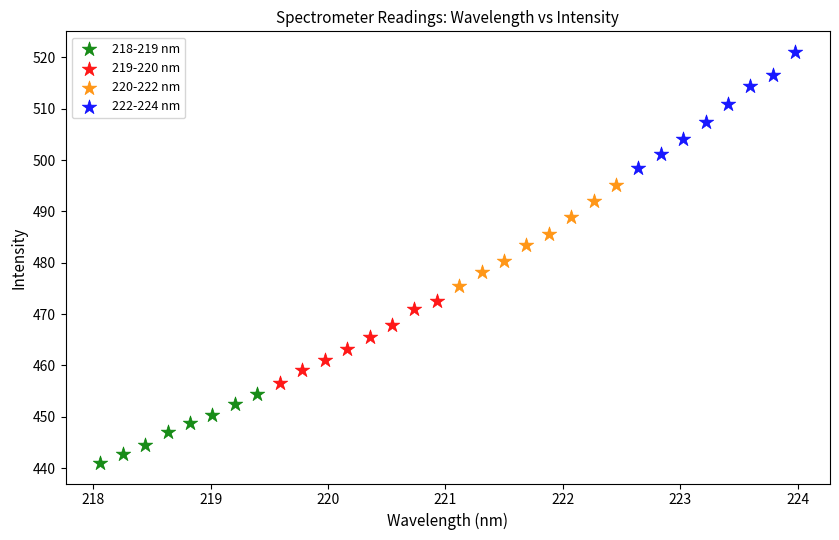

Which series contains the highest Y value?

222-224 nm